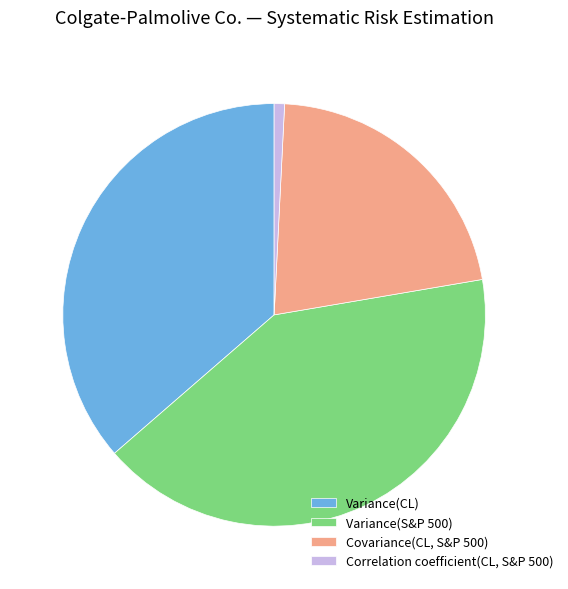

Rank the categories by value from lowest to highest.

Correlation coefficient(CL, S&P 500), Covariance(CL, S&P 500), Variance(CL), Variance(S&P 500)